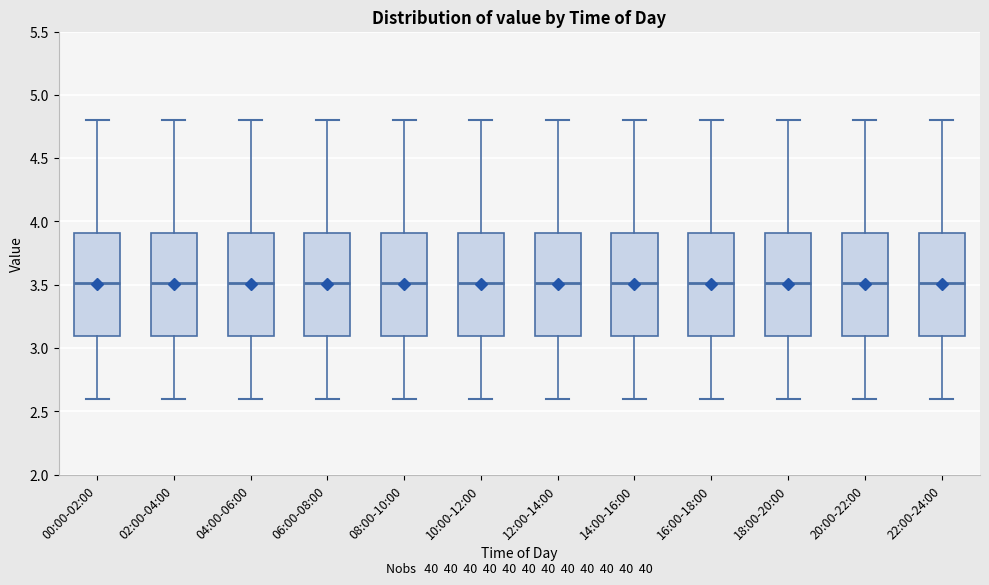

Where does the median line of the box for 22:00-24:00 sit on the y-axis? The values are not printed on the chart, so give them approximately, as read against the axis.

3.5